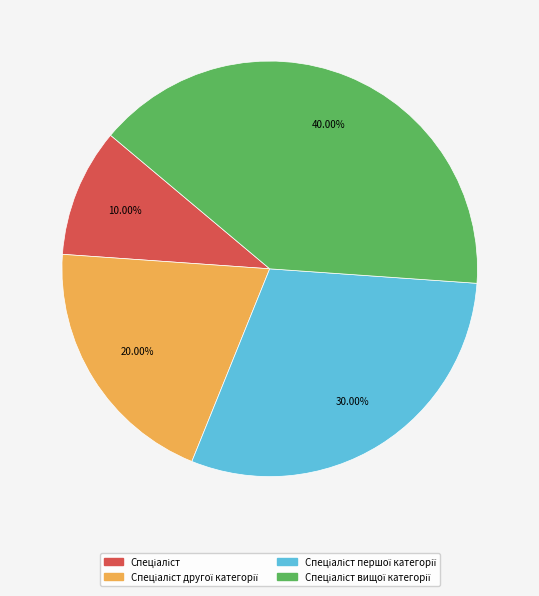

Is there any slice that represents more than half of the pie?

No